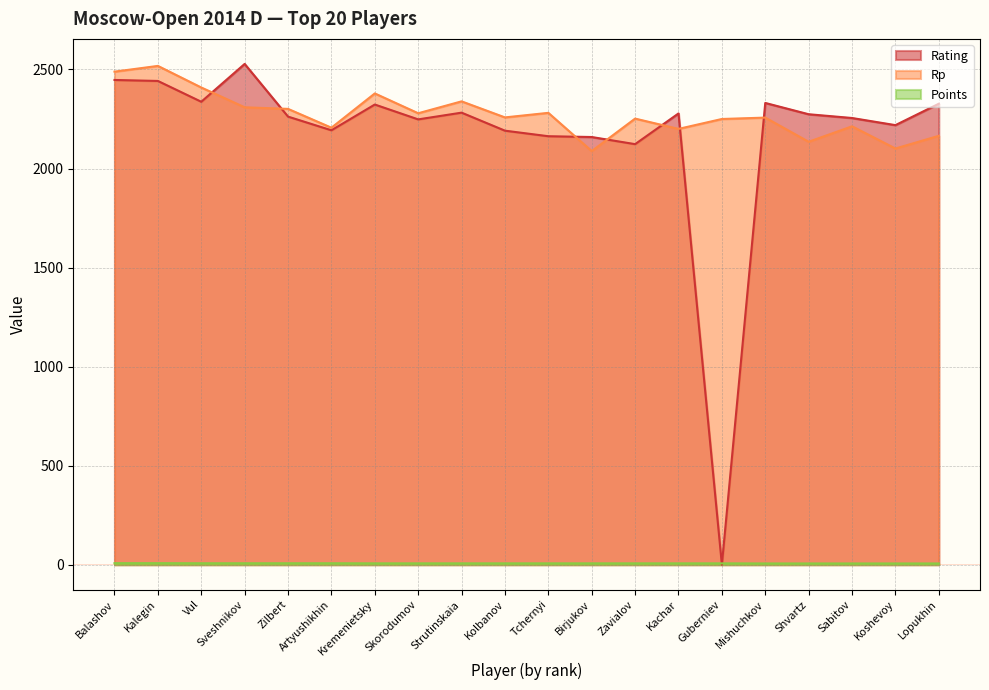

True or false: Points has a value of 3.5 at Vul.

False